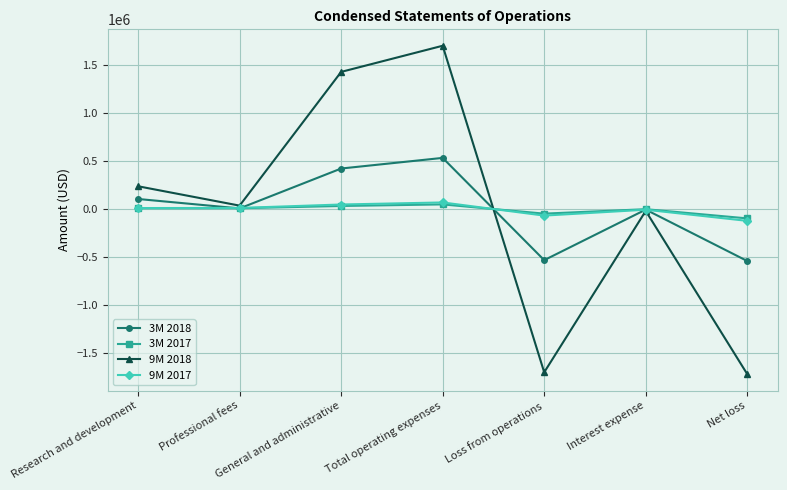

What is the total value across all series at Net loss?

-2490591